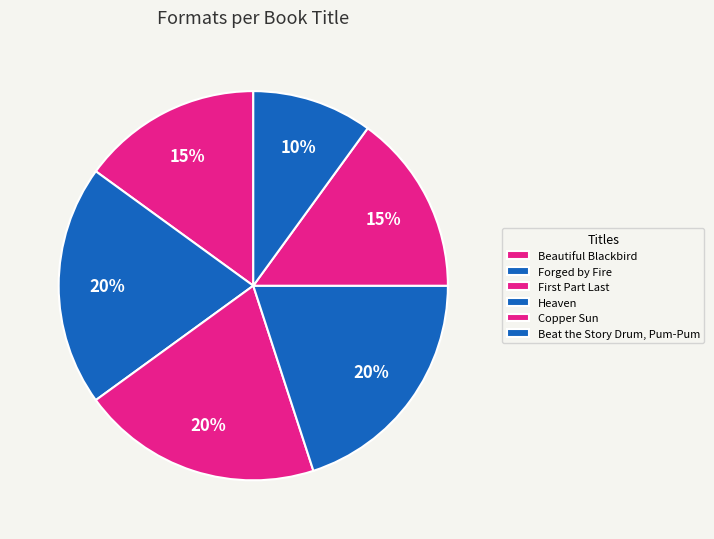

How many segments does this pie chart have?

6